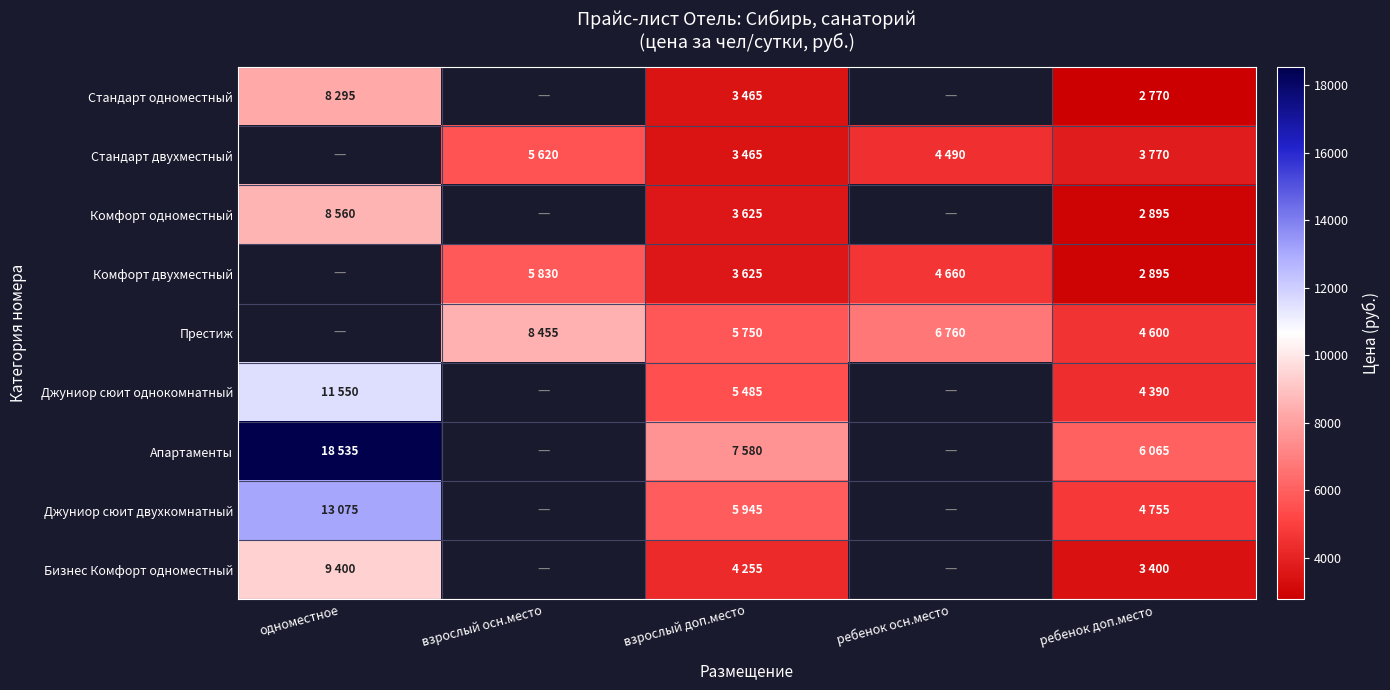

The Джуниор сюит однокомнатный series shows 1126.9 at ребенок доп.место. True or false?

False